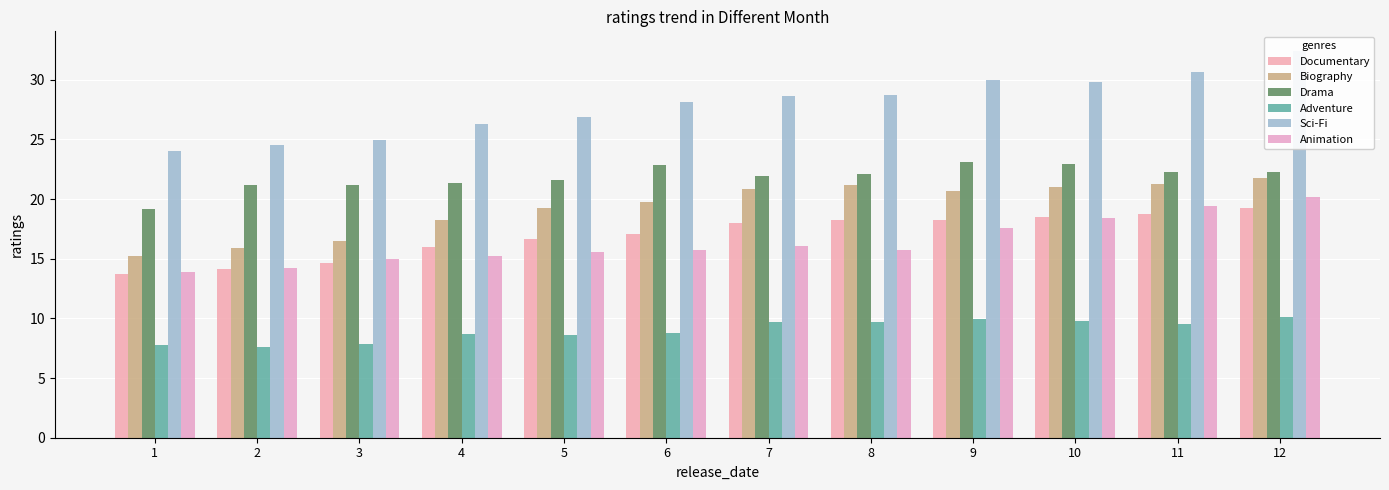

At how many categories does at least one series exceed 25?

9